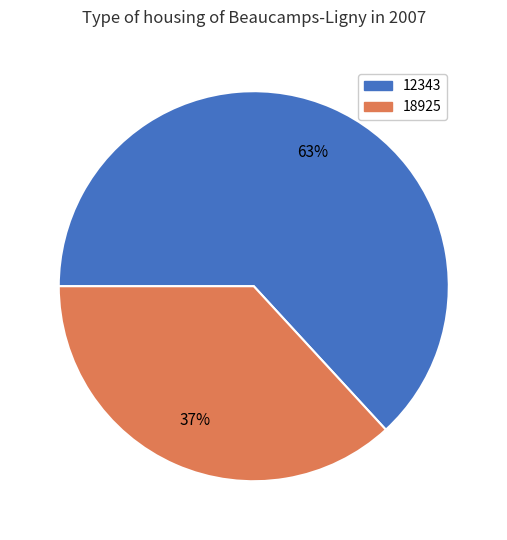

To the nearest percent, what is the difference between the largest and smallest slice percentages?

26%